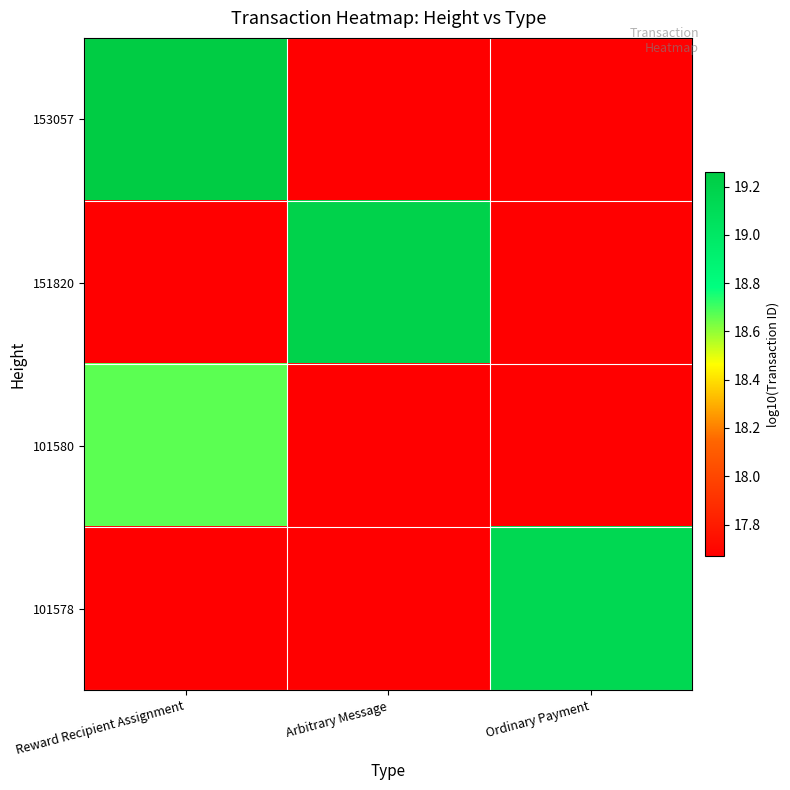

Which has a higher value, Ordinary Payment or Arbitrary Message?

Ordinary Payment